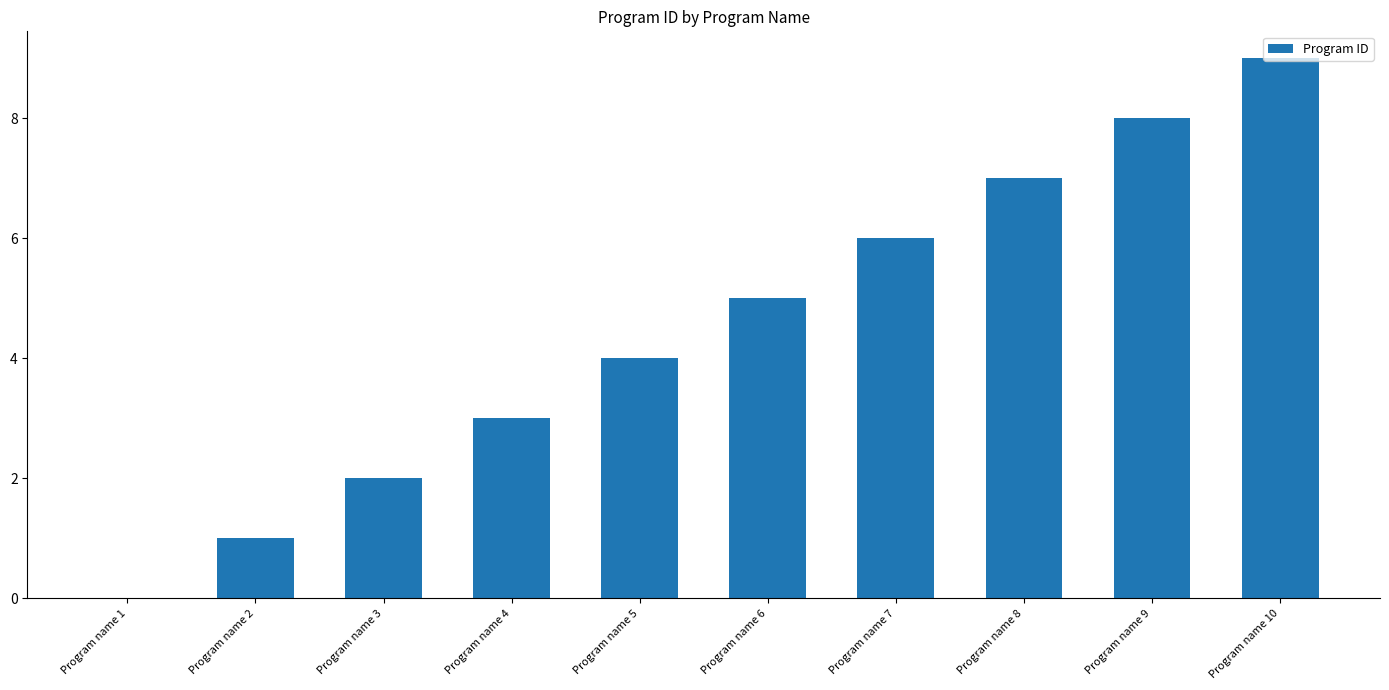

Where is the data nearest to the value 4?

Program name 5